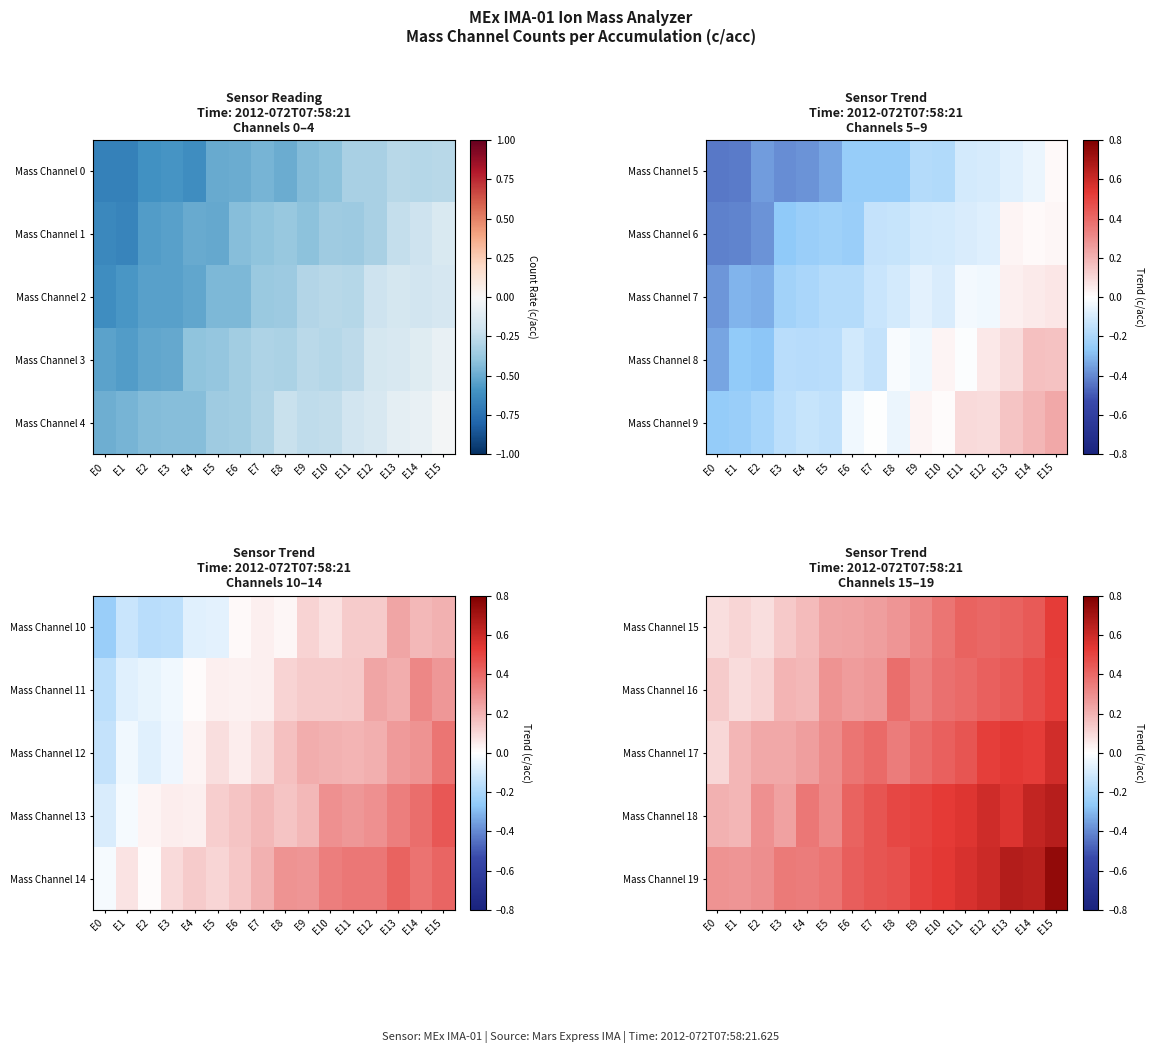

Count the number of data series in this chart.

5